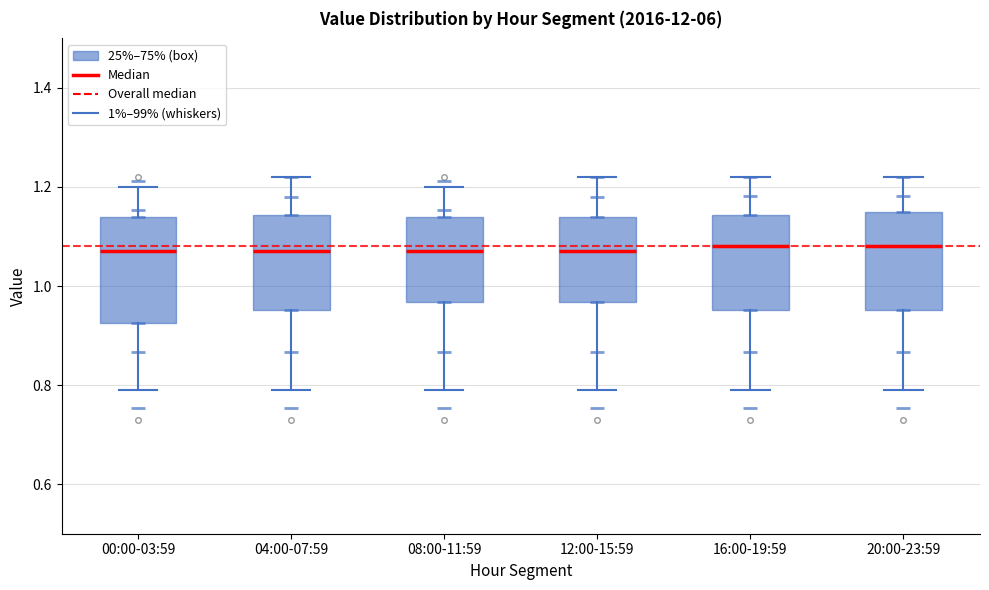

Reading left to right, transcribe this box plot: for each box, give where its median line is, the range the box spans, and where its two whiskers end, as read against the y-axis. The values are not printed on the chart, so give them approximately, as read against the axis.

00:00-03:59: median 1.08, box 0.92 to 1.14, whiskers 0.80 to 1.20
04:00-07:59: median 1.08, box 0.96 to 1.14, whiskers 0.80 to 1.22
08:00-11:59: median 1.08, box 0.96 to 1.14, whiskers 0.80 to 1.20
12:00-15:59: median 1.08, box 0.96 to 1.14, whiskers 0.80 to 1.22
16:00-19:59: median 1.08, box 0.96 to 1.14, whiskers 0.80 to 1.22
20:00-23:59: median 1.08, box 0.96 to 1.16, whiskers 0.80 to 1.22